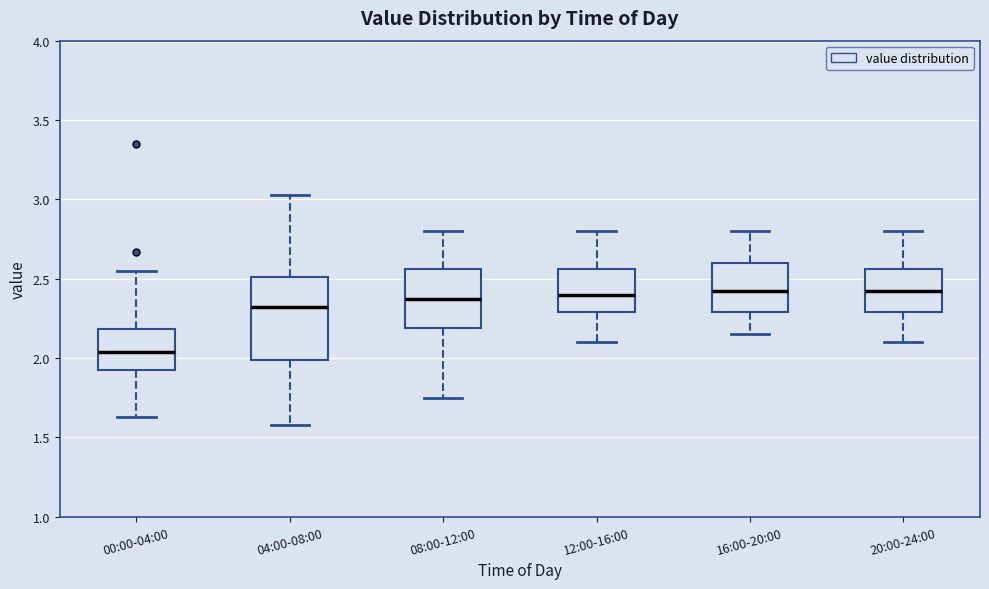

Where does the lower whisker of the box for 20:00-24:00 end on the y-axis? The values are not printed on the chart, so give them approximately, as read against the axis.

2.10